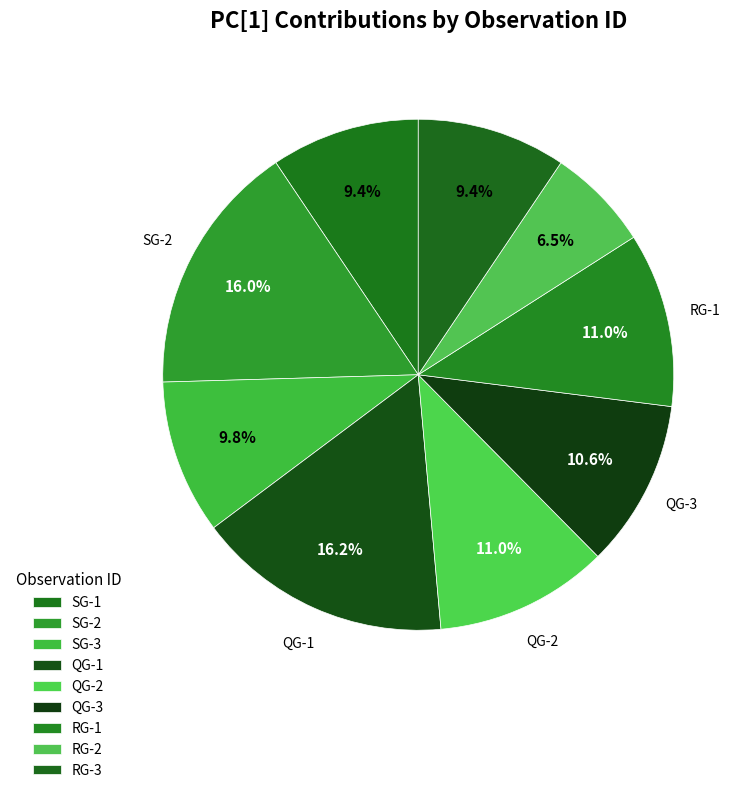

Count the number of slices in the pie.

9